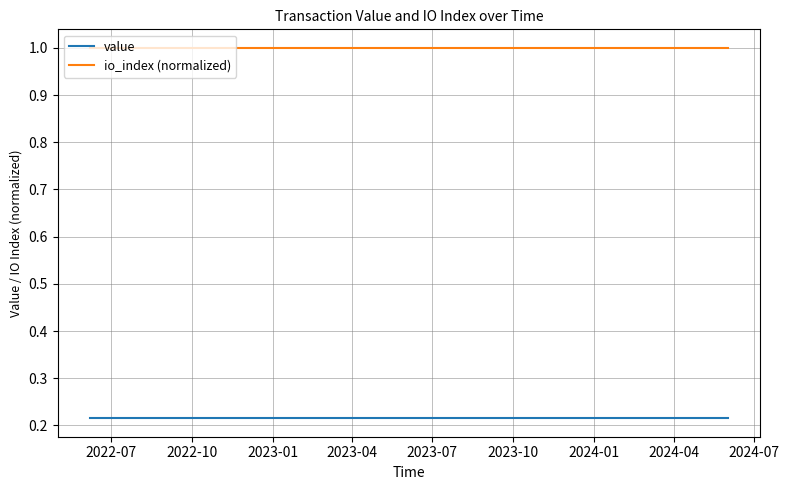

True or false: io_index (normalized) and value cross at least once.

False